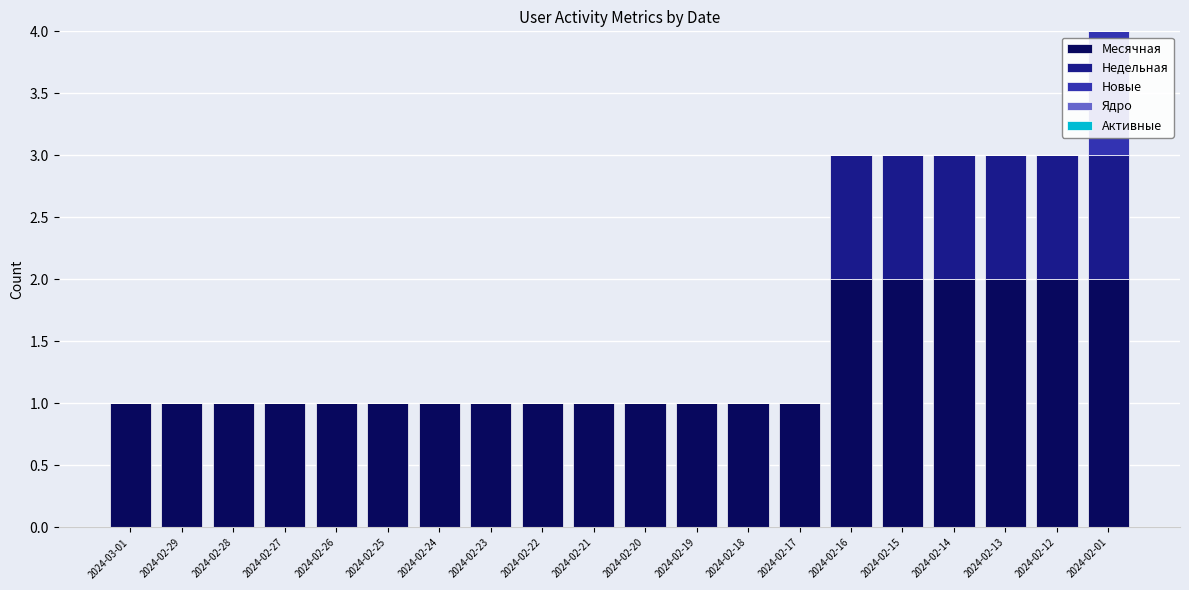

Does the chart contain stacked bars?

Yes